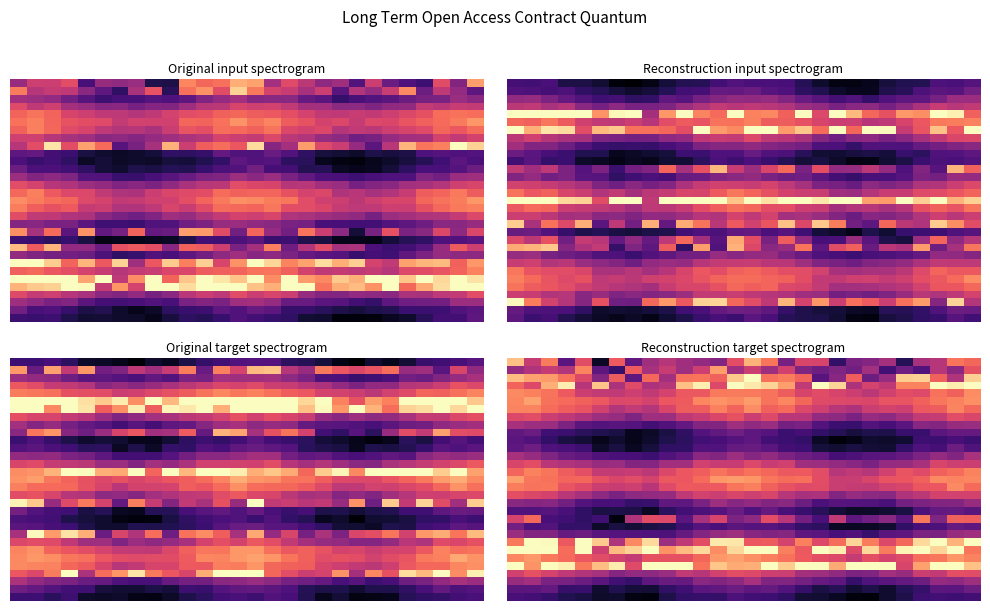

At which category is the sum across all series the highest?

27